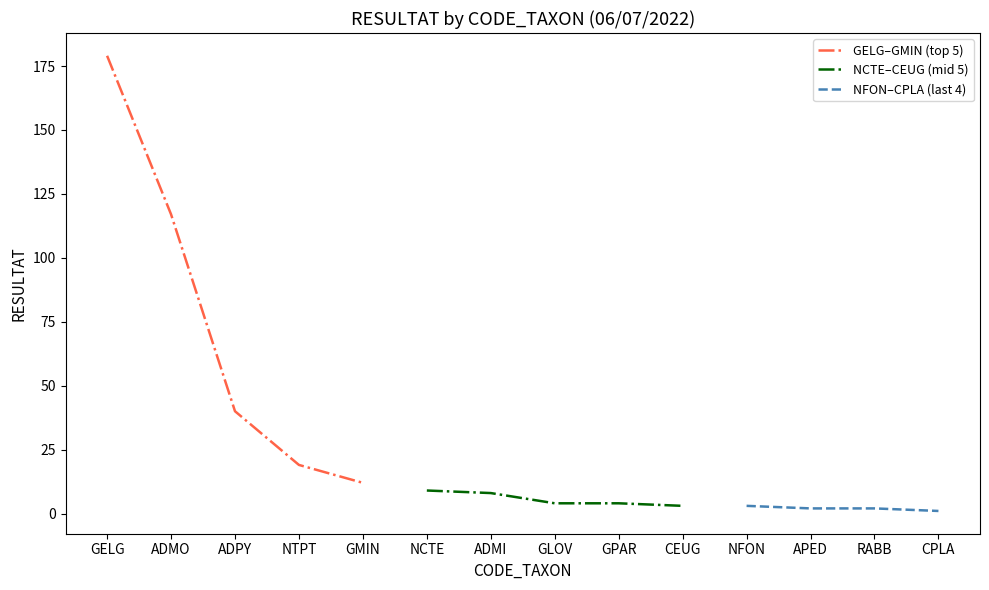

The chart shows a value of 2 at CPLA. True or false?

False